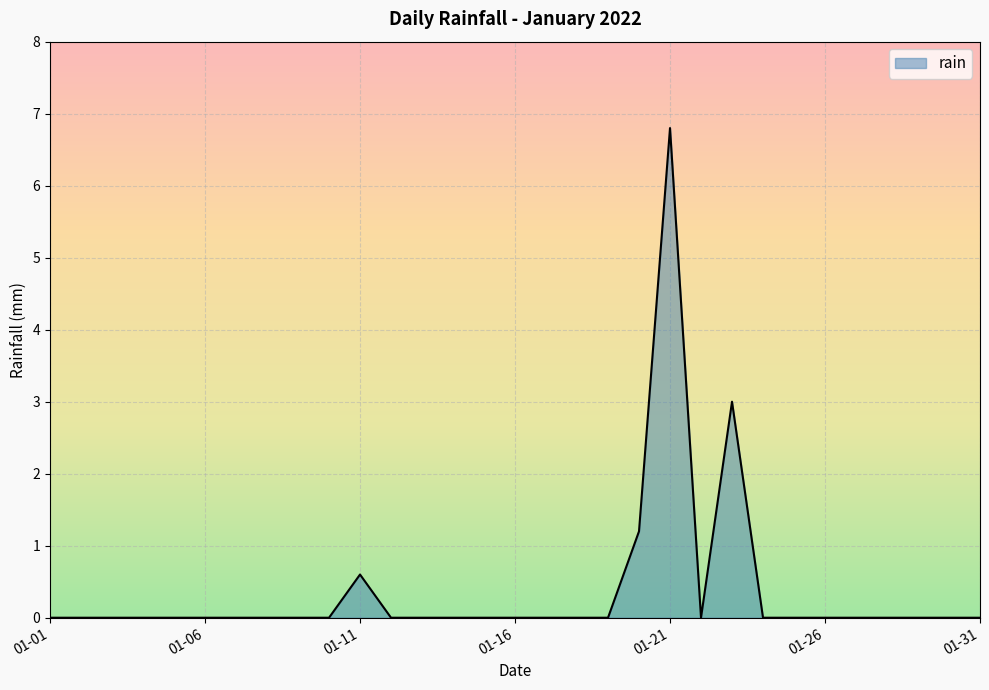

What is the greatest value displayed?

6.8